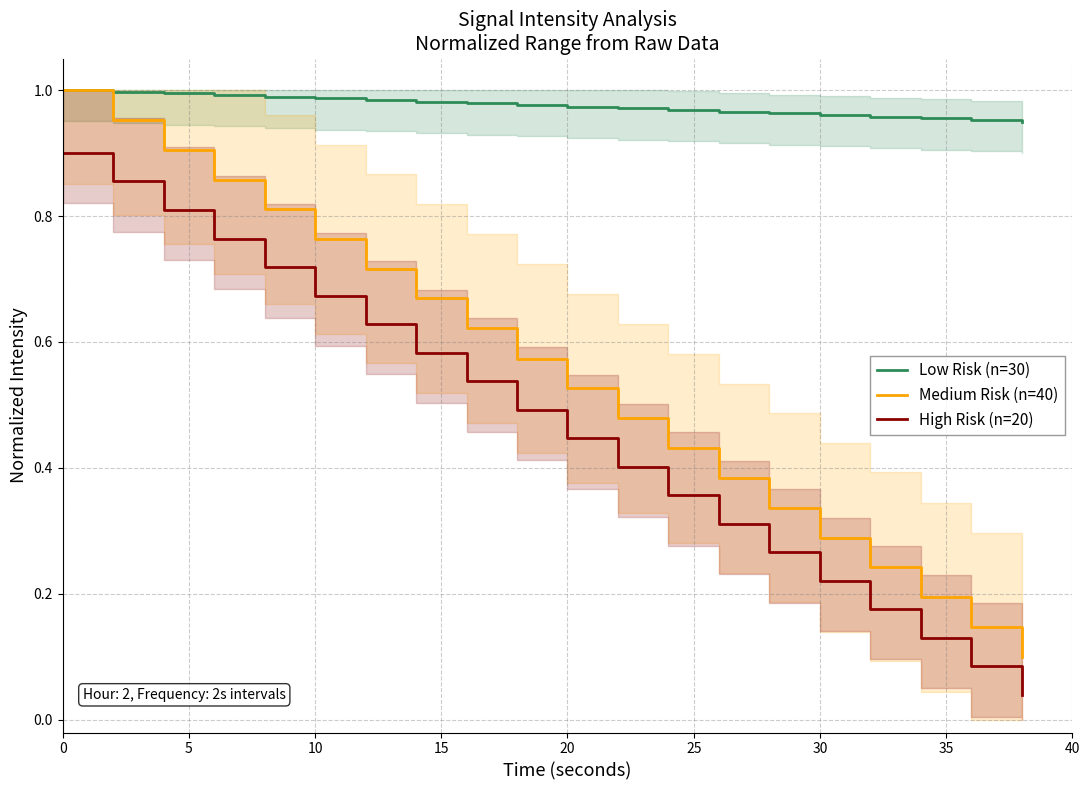

The High Risk (n=20) series shows 0.9 at 0. True or false?

True